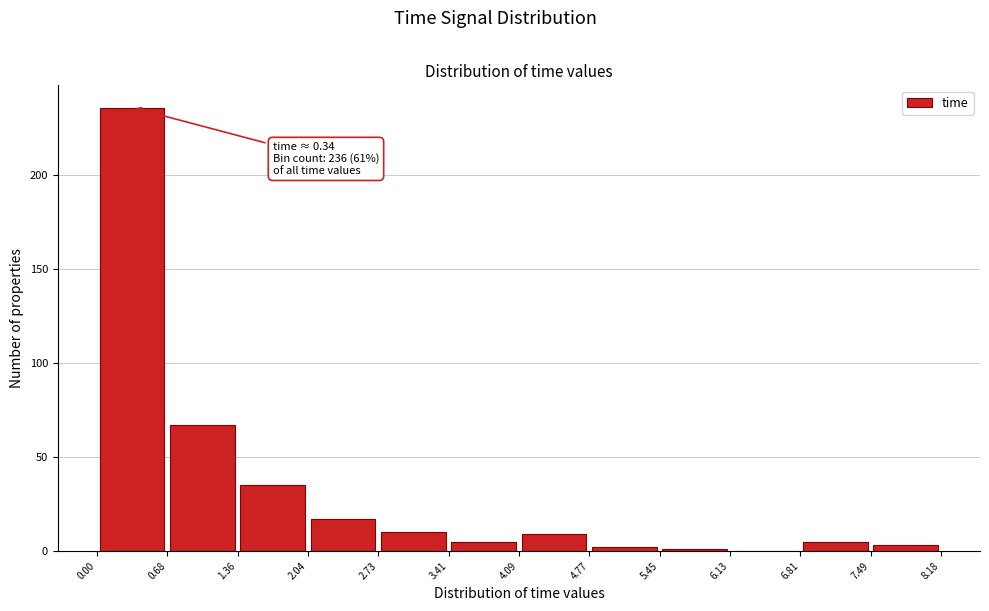

Over which range of the x-axis is the bar tallest?

0.00 to 0.68